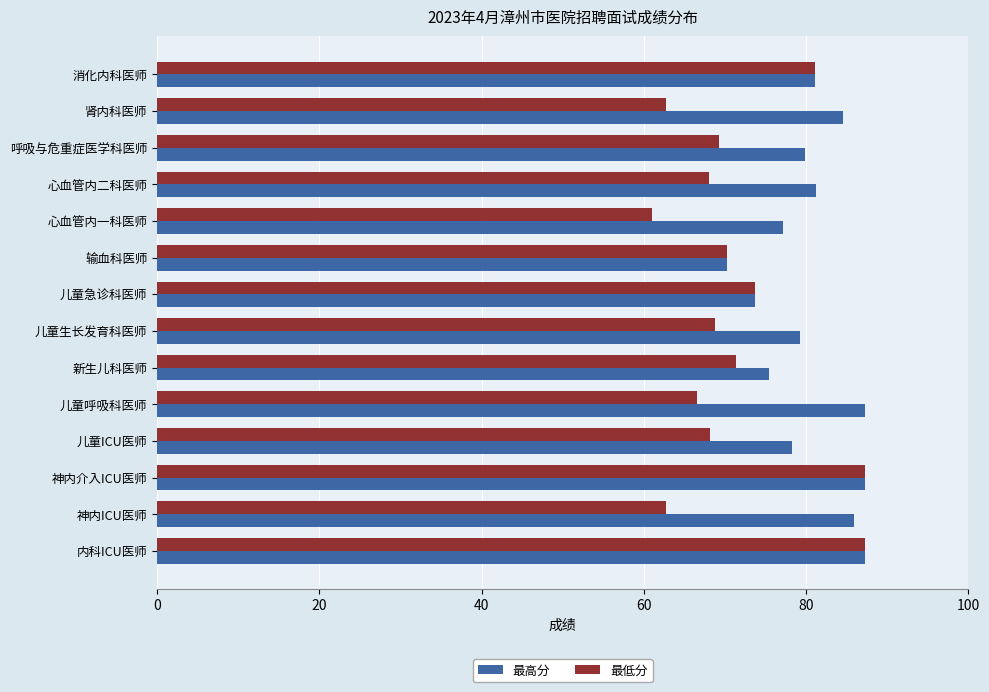

Which series has the widest spread of values?

最低分